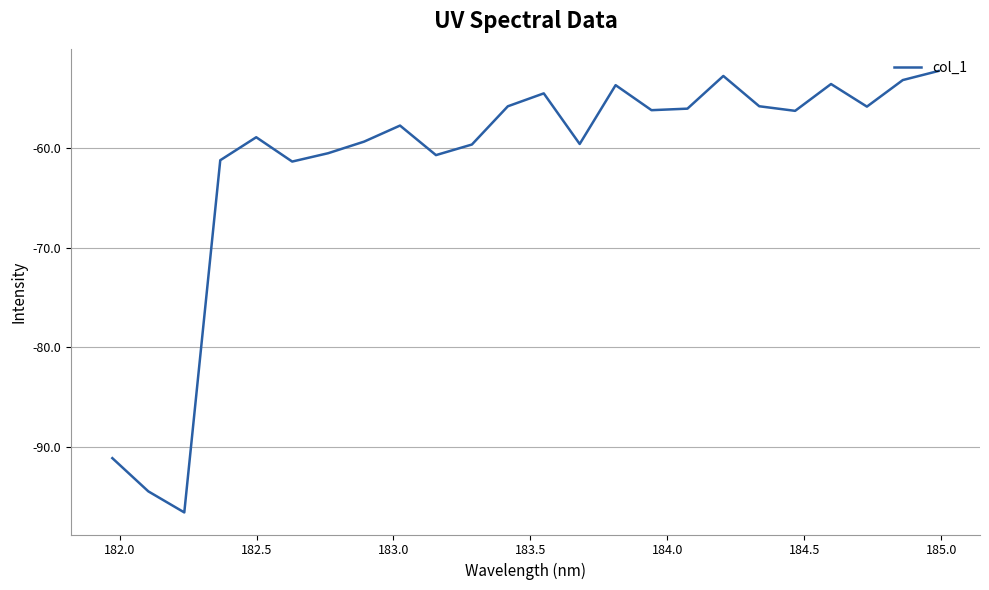

What is the smallest value displayed?

-96.5